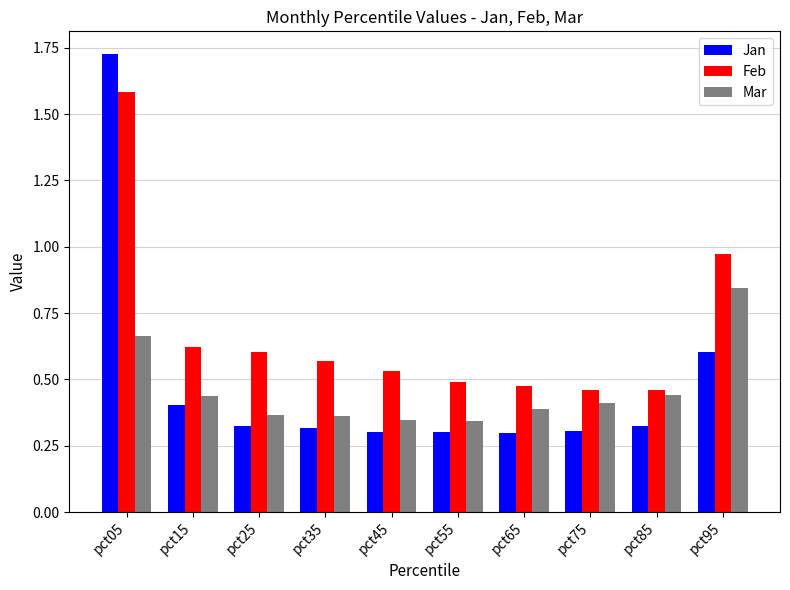

How many Jan values are between 0 and 1?

9